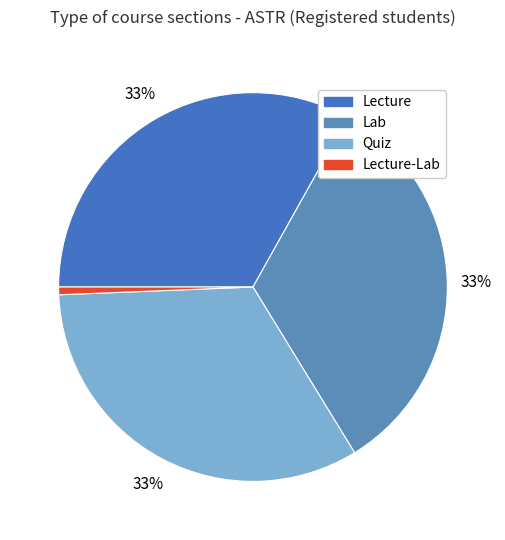

Count the number of slices in the pie.

4